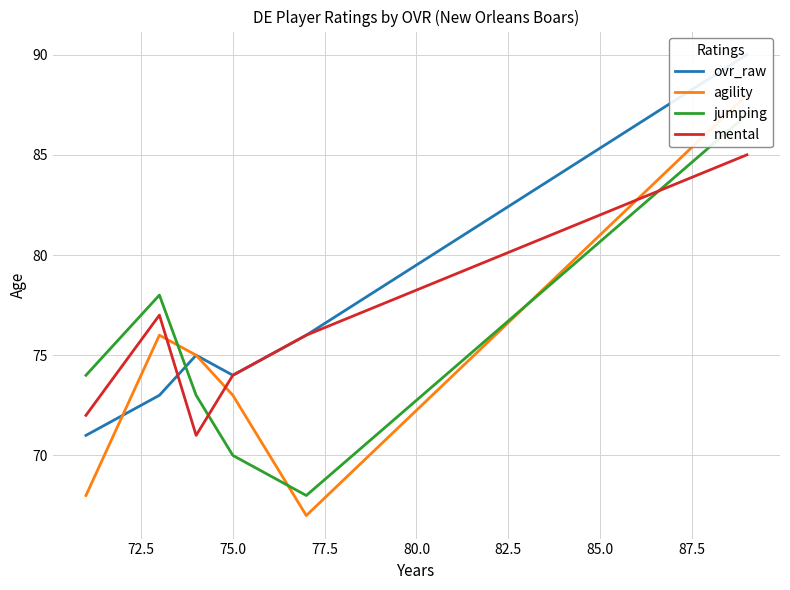

List the series in order of their peak value, highest first.

ovr_raw, agility, jumping, mental